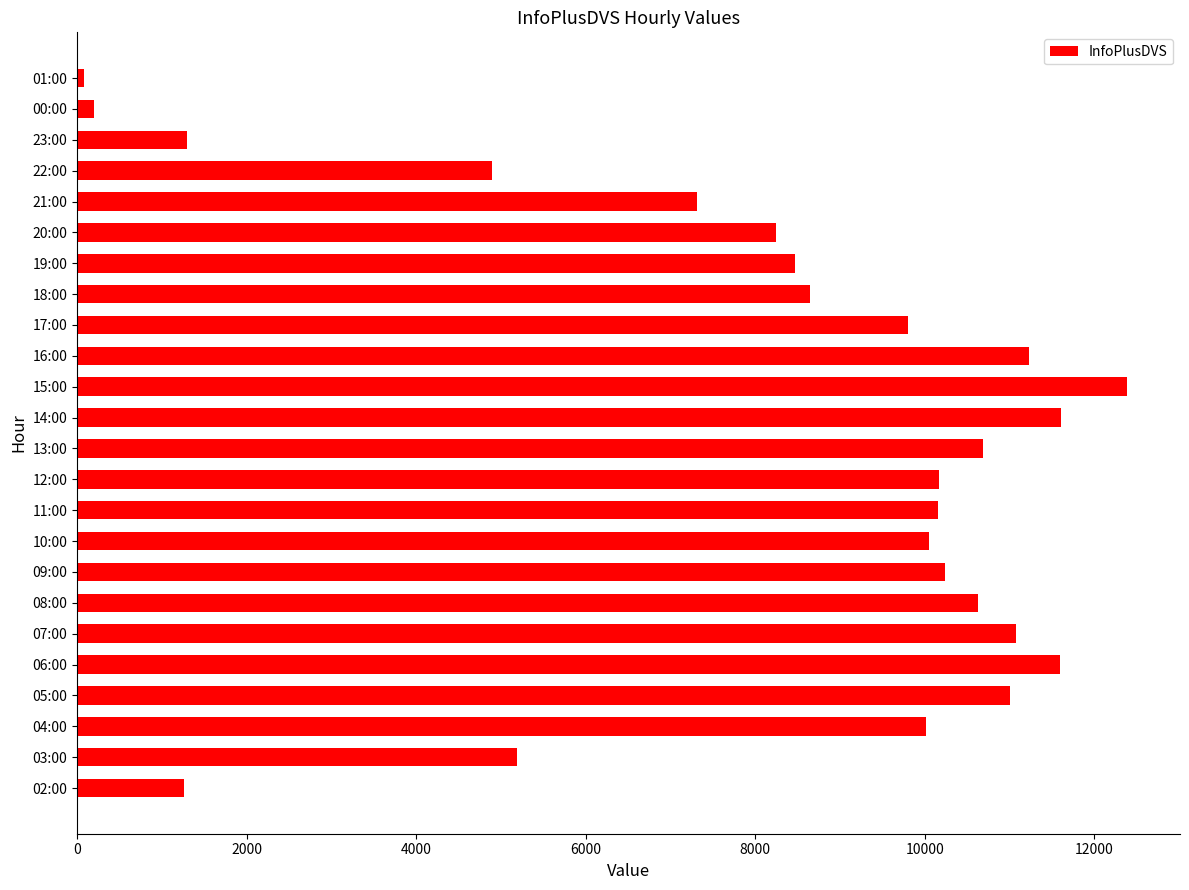

What is the difference between the maximum and minimum values?

12313